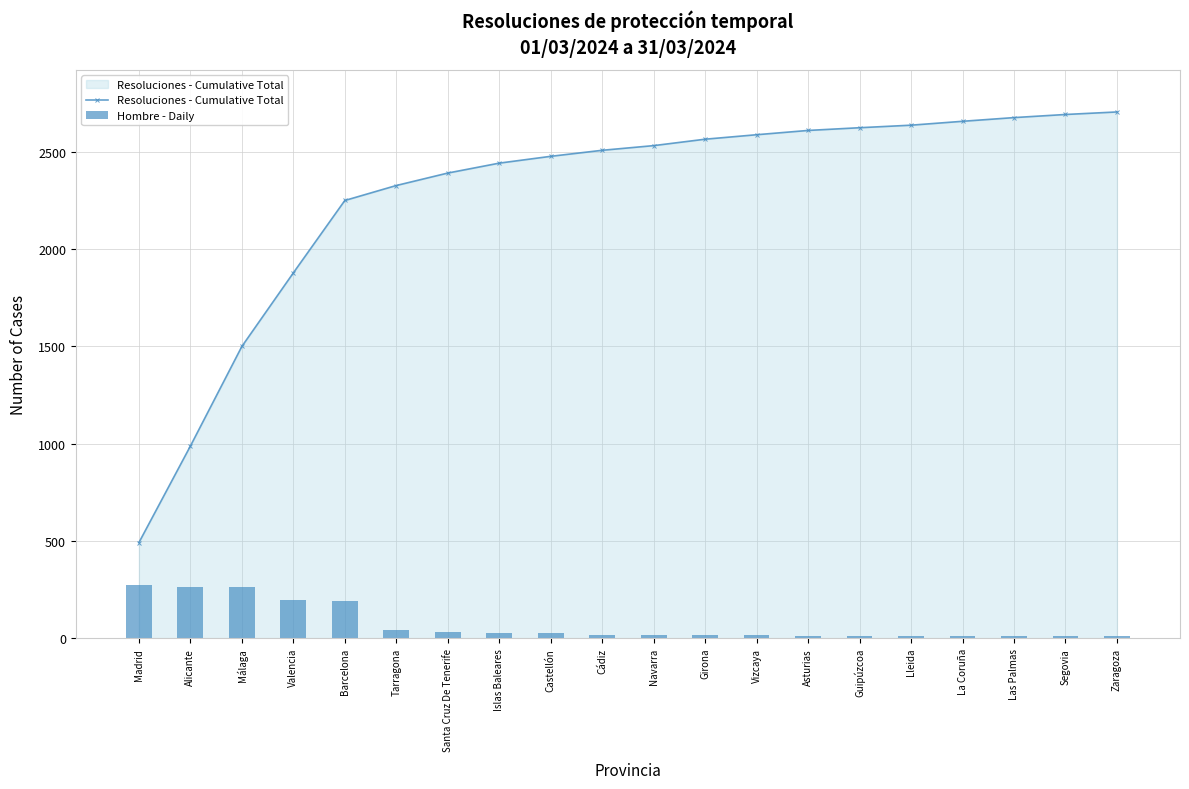

What is the total value across all series at Islas Baleares?

2470